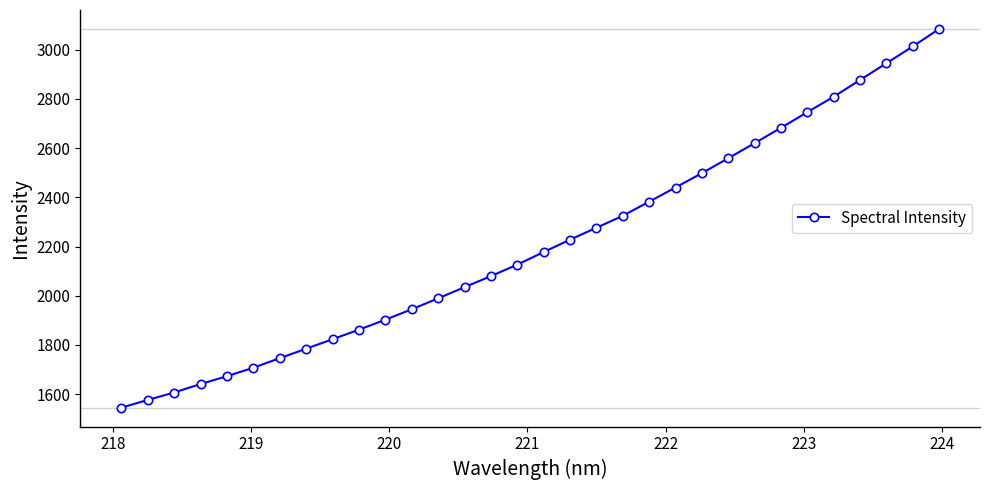

How many data points are above 2177?

16